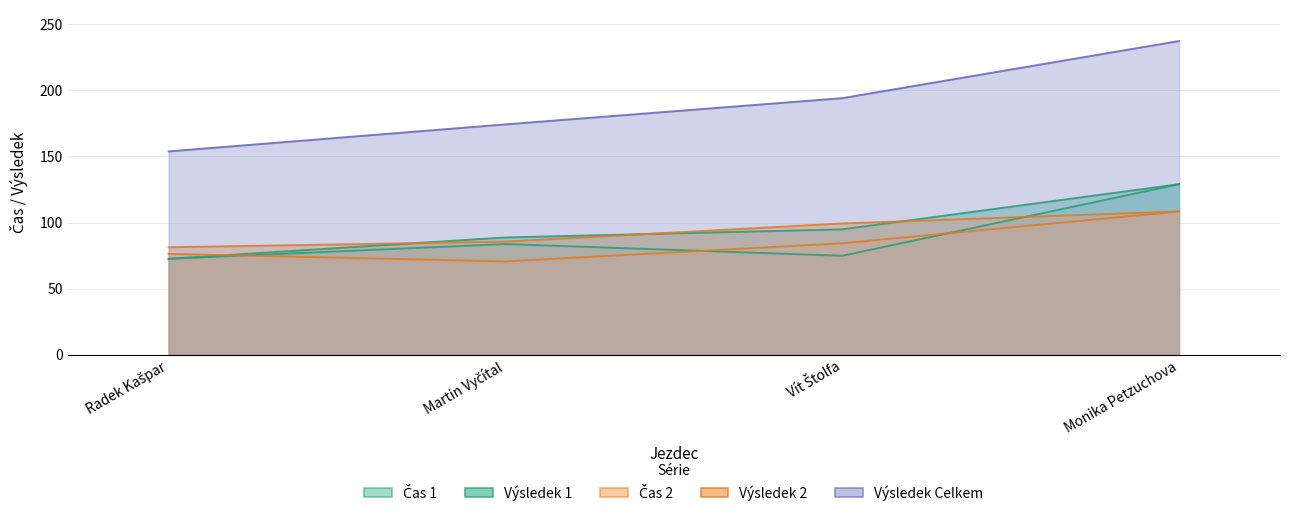

Reading left to right, transcribe all the data shown in this chart.

Čas 1: 72.5	83.7	74.8	129.0
Výsledek 1: 72.5	88.7	94.8	129.0
Čas 2: 76.3	70.6	84.3	108.4
Výsledek 2: 81.3	85.6	99.3	108.4
Výsledek Celkem: 153.8	174.3	194.1	237.4